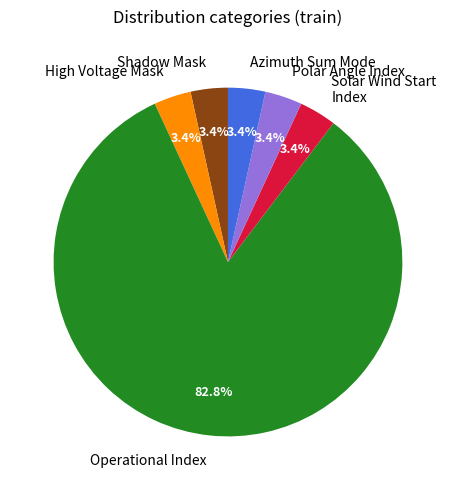

Which category accounts for the majority?

Operational Index